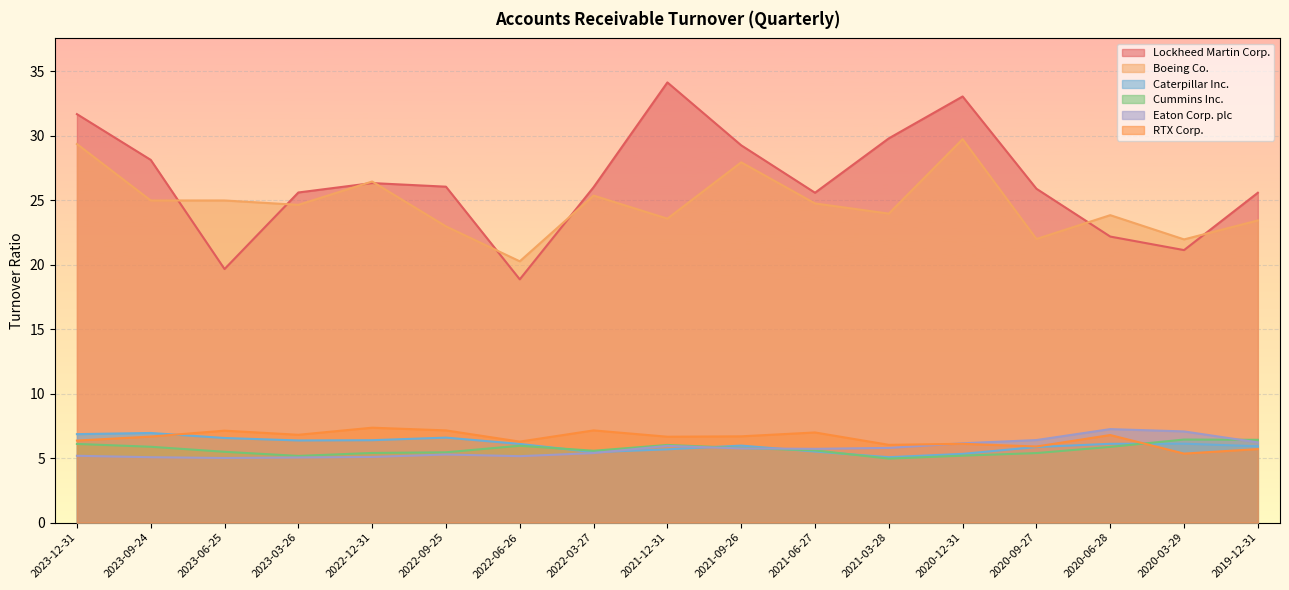

Which series has the largest total across all categories?

Lockheed Martin Corp.